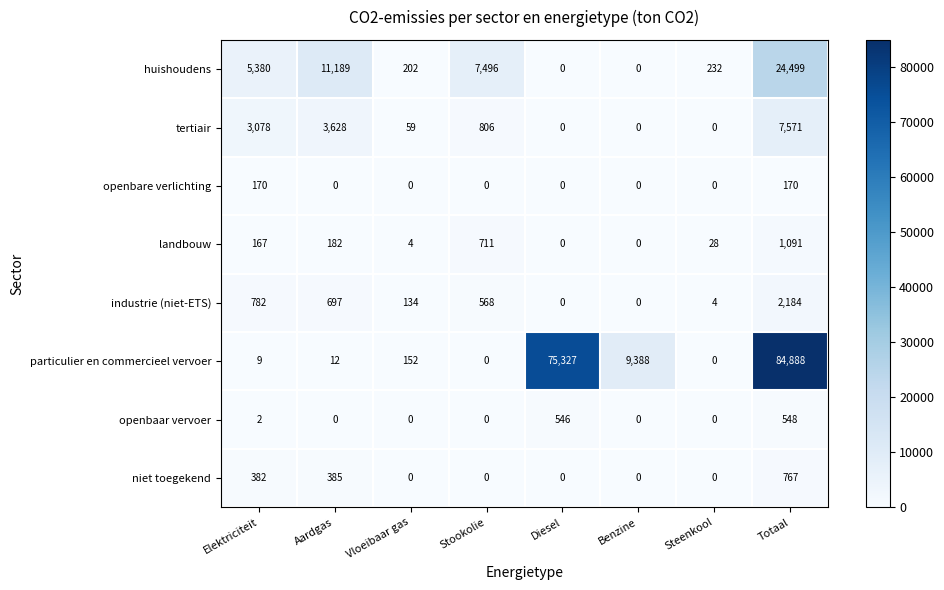

How many openbare verlichting values are between 0 and 170?

8